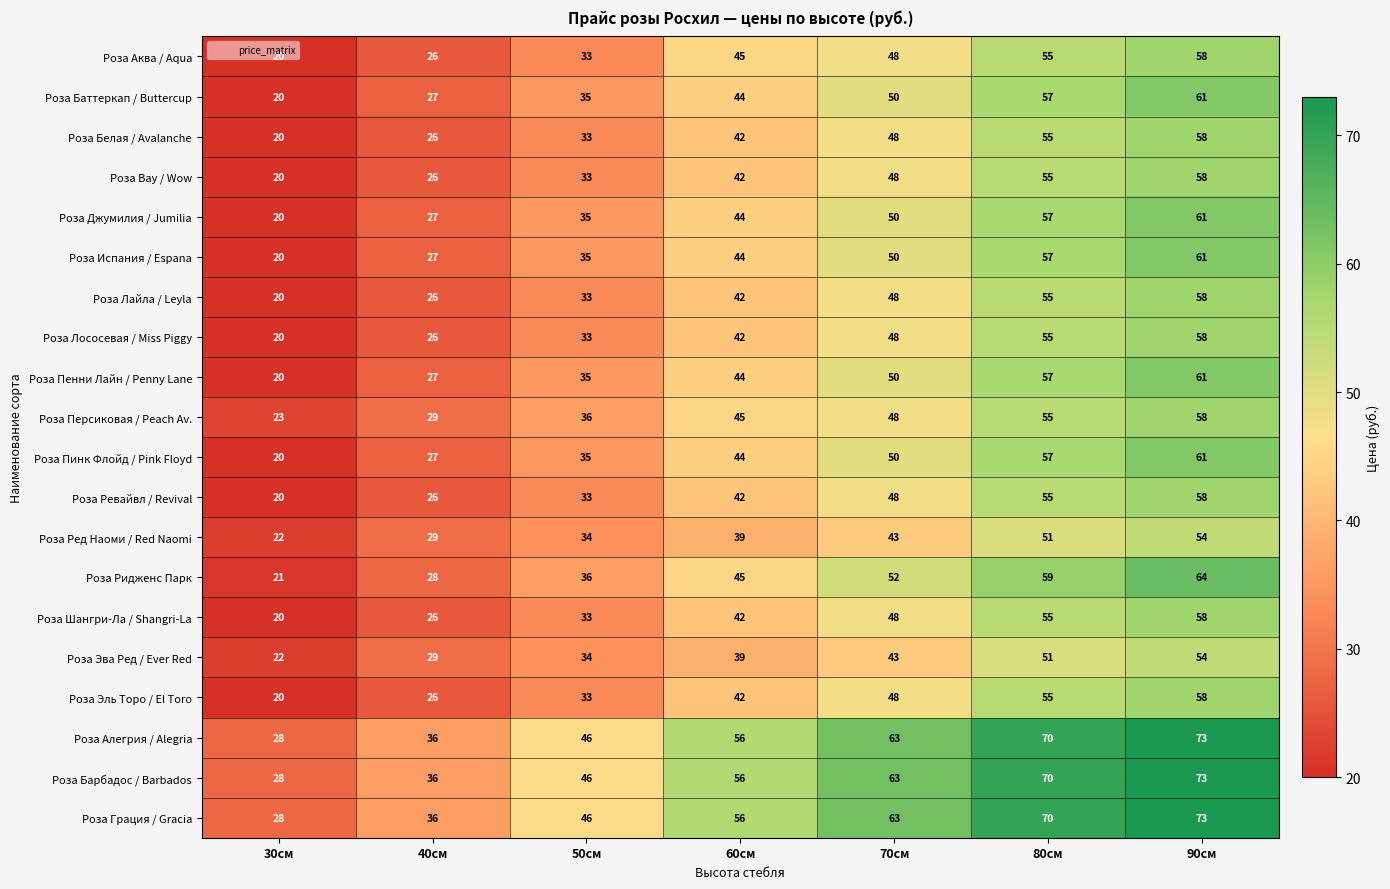

What is the total value across all series at 80см?

1151